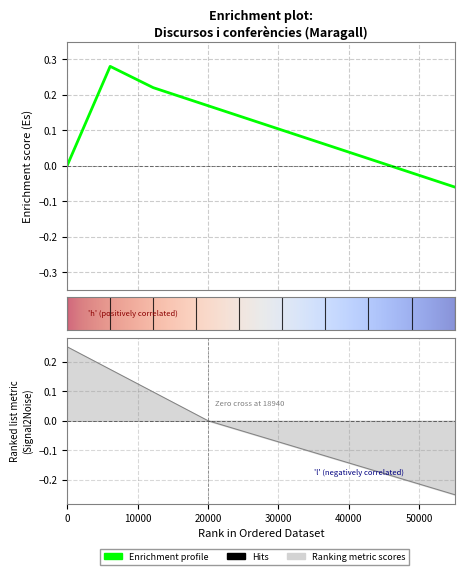

How many points are higher than both their immediate neighbors (excluding endpoints)?

1